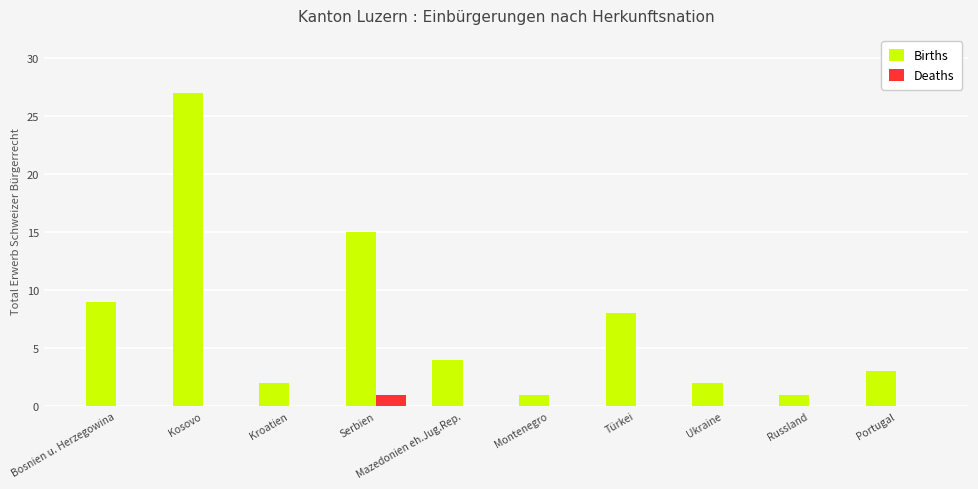

At which category is the sum across all series the highest?

Kosovo